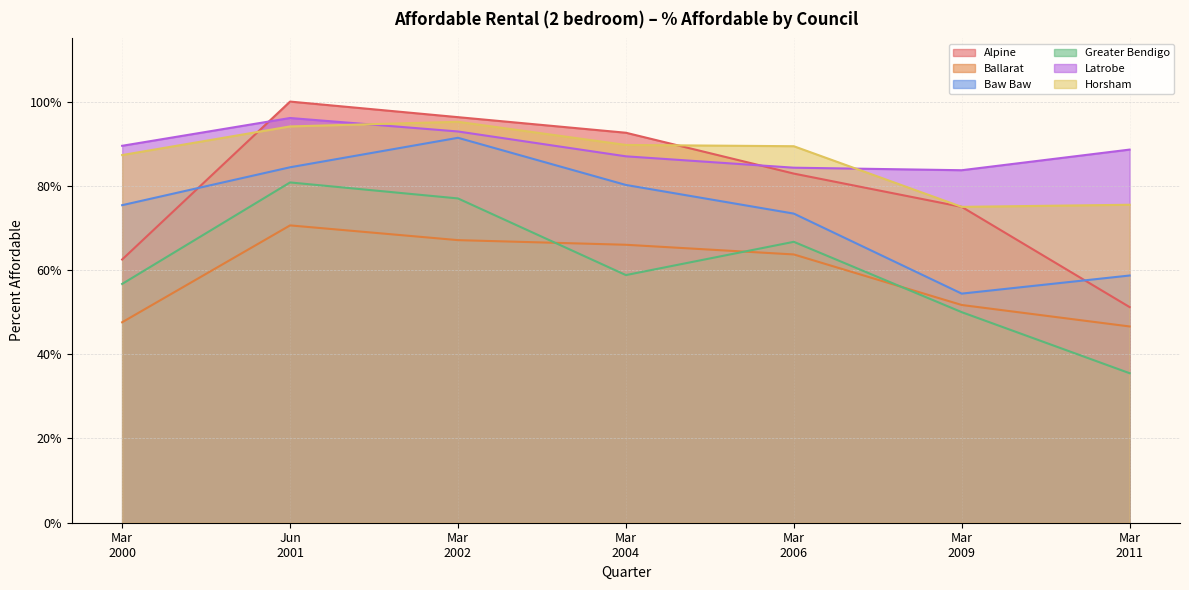

True or false: Alpine and Latrobe cross at least once.

True